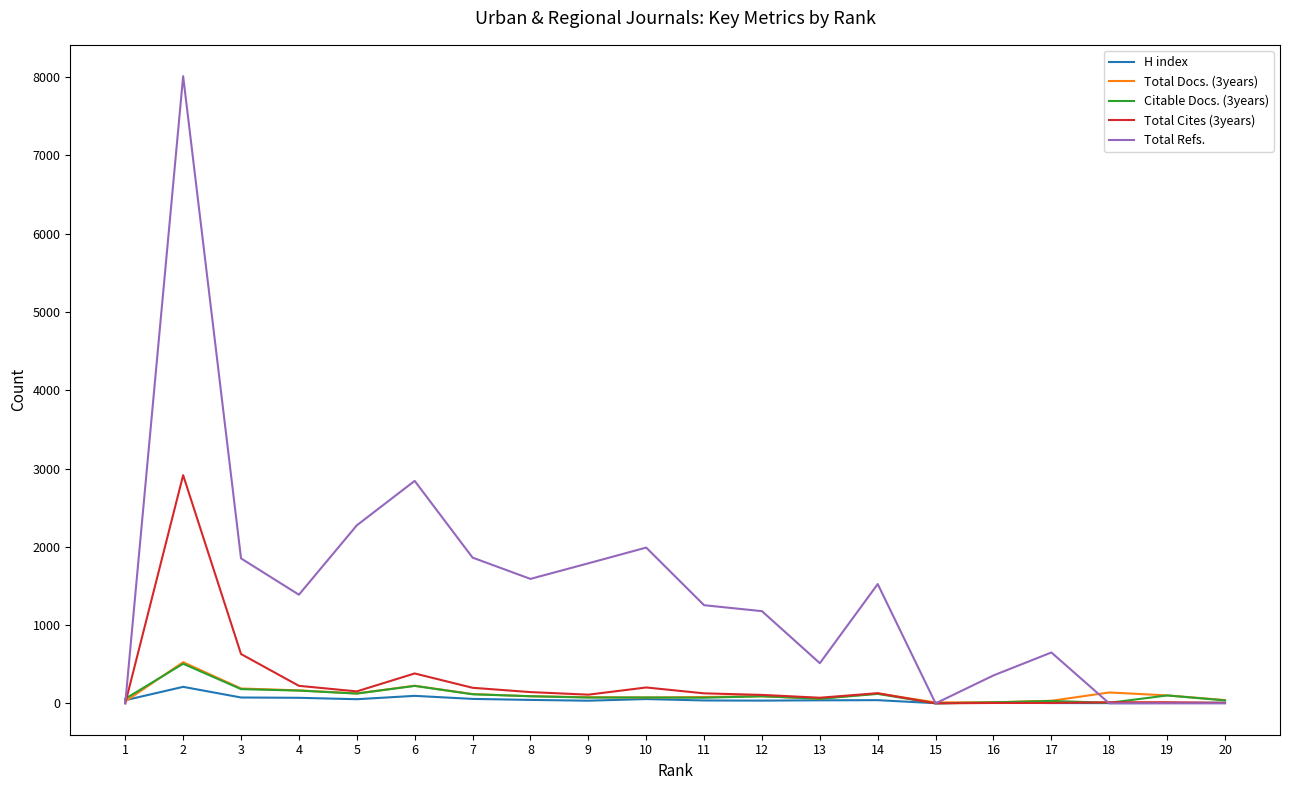

True or false: Citable Docs. (3years) has more than 0 points higher than both neighbors.

True